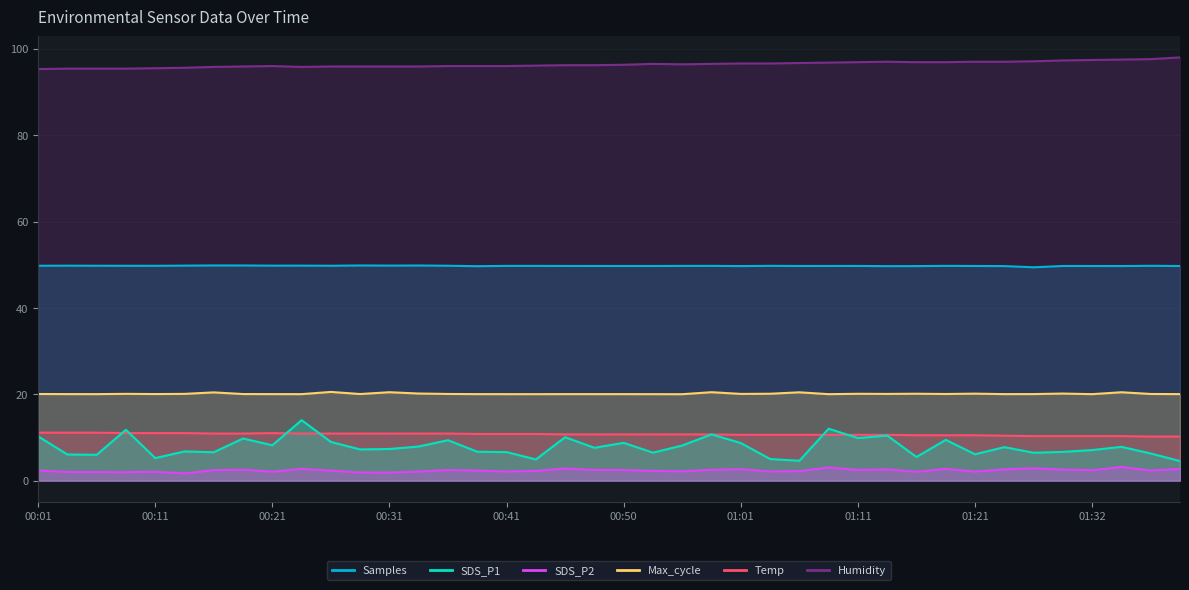

The value of Max_cycle at 01:11 is 11.7. True or false?

False